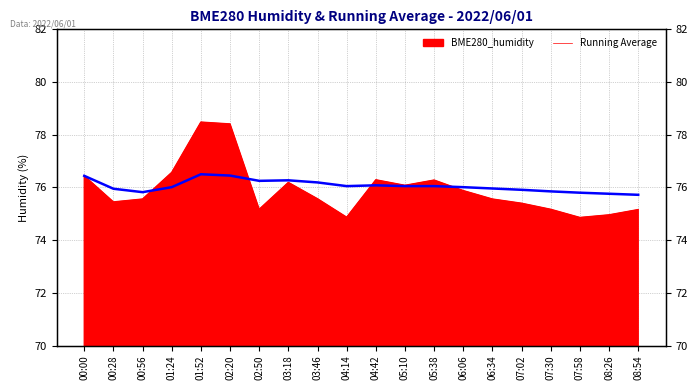

Does the chart display data point markers on the line(s)?

No